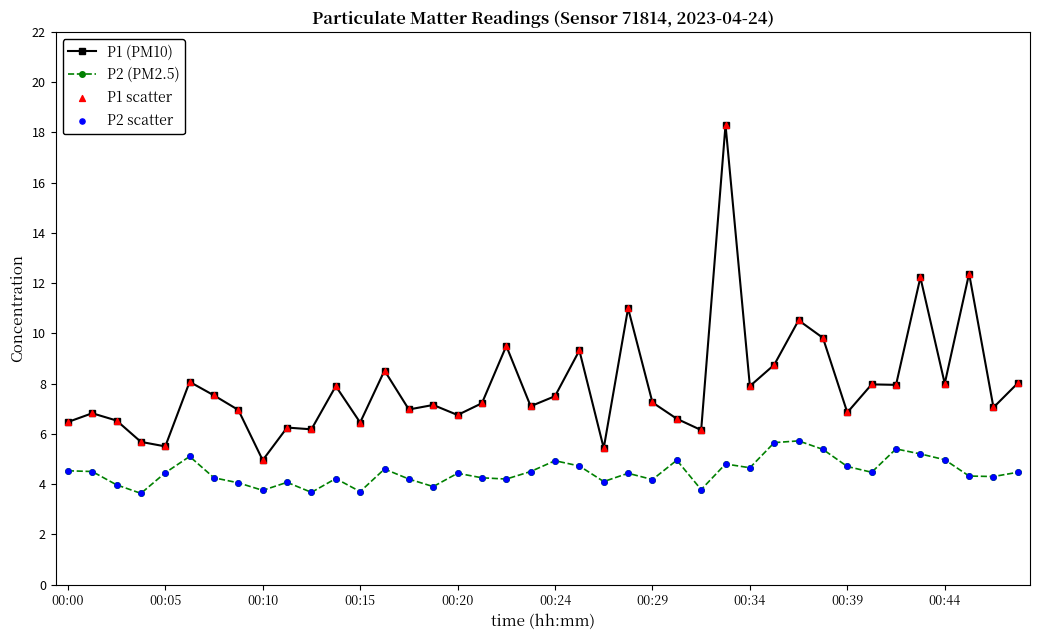

What is the highest value of the P2 (PM2.5) series?

5.7